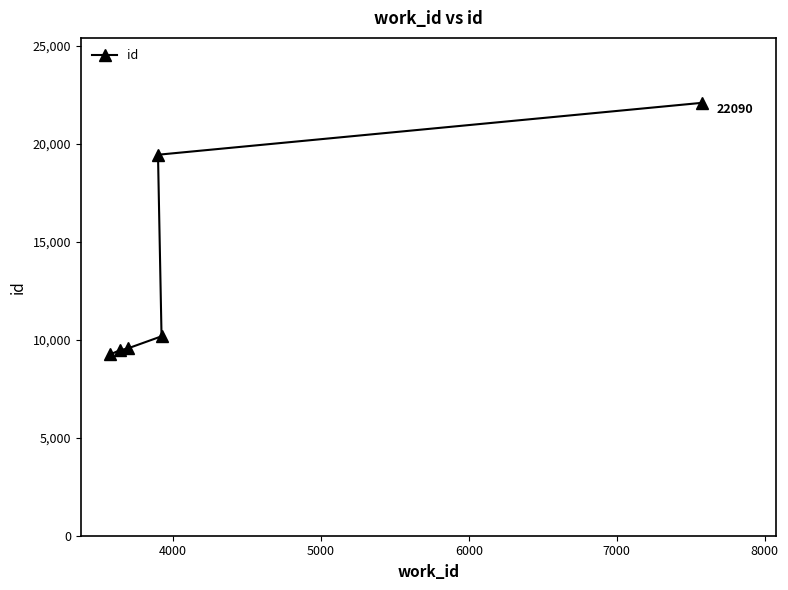

What is the difference between the second highest and minimum values?

10185